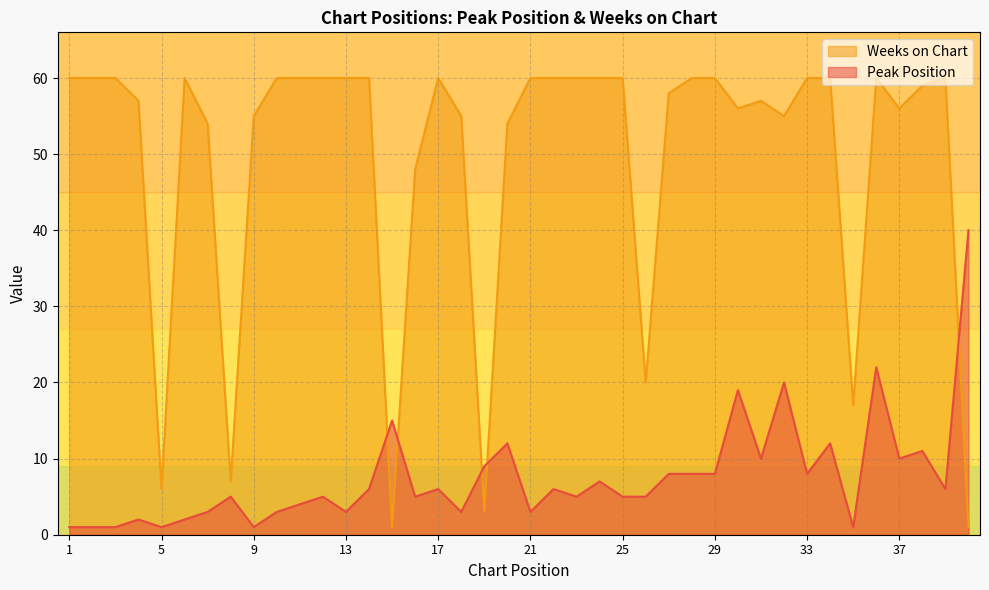

What are all the series names shown in the legend?

Weeks on Chart, Peak Position